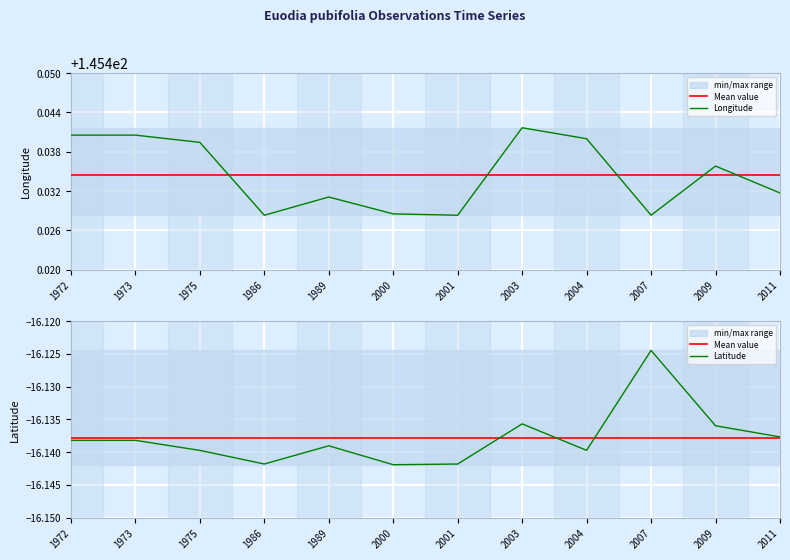

The value of Latitude at 2009 is -16.1. True or false?

True